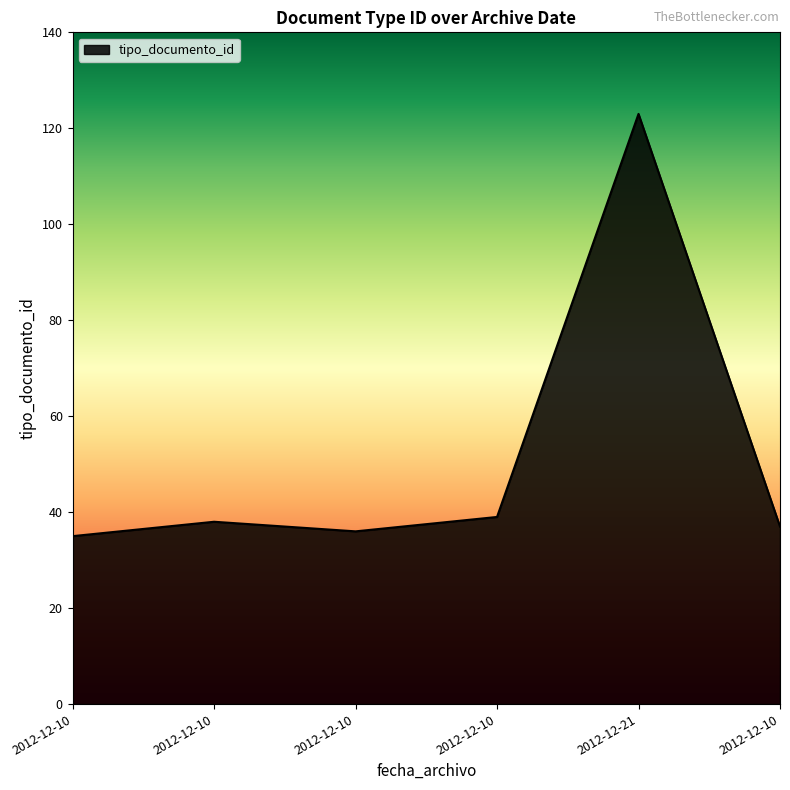

How many lines are shown in the chart?

1